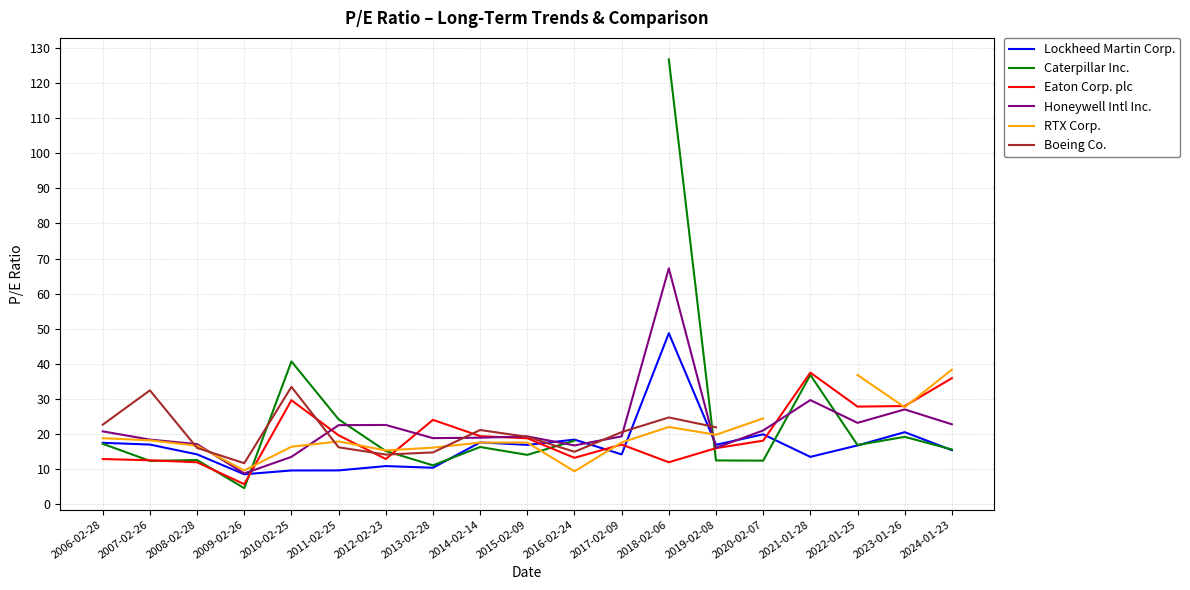

What is the total value across all series at 2019-02-08?

102.8